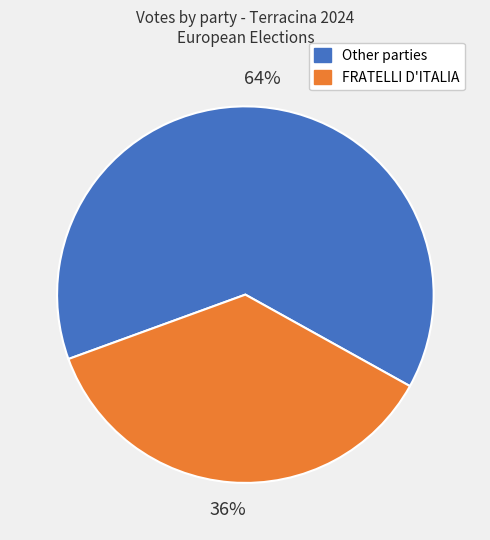

To the nearest percent, what is the average slice percentage?

50%